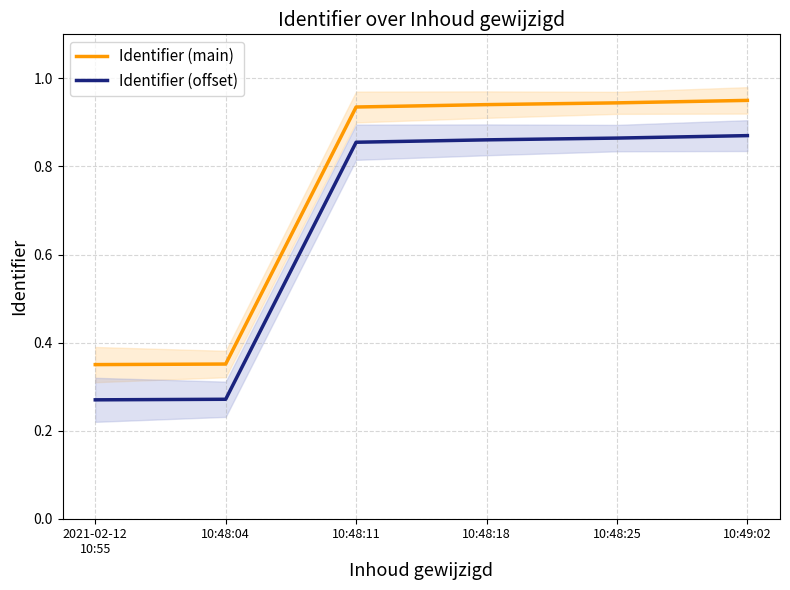

List the series in order of their peak value, lowest first.

Identifier (offset), Identifier (main)